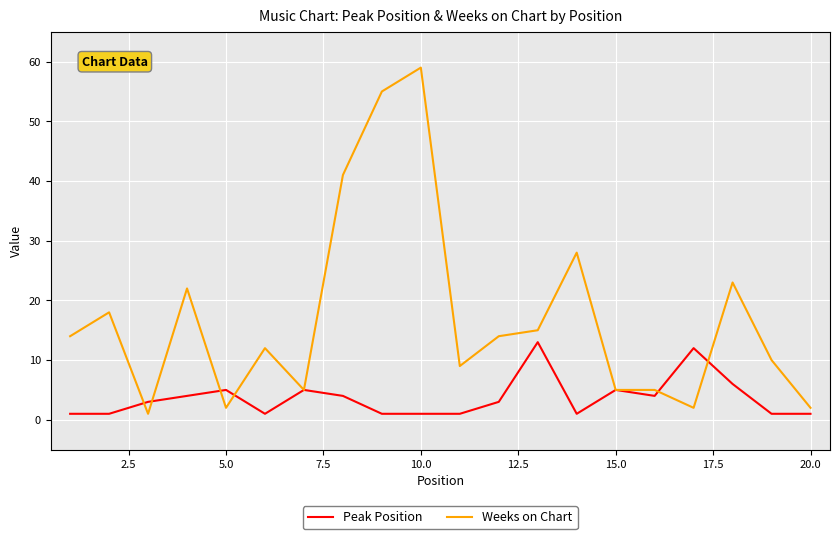

Rank the series by their maximum value, from highest to lowest.

Weeks on Chart, Peak Position